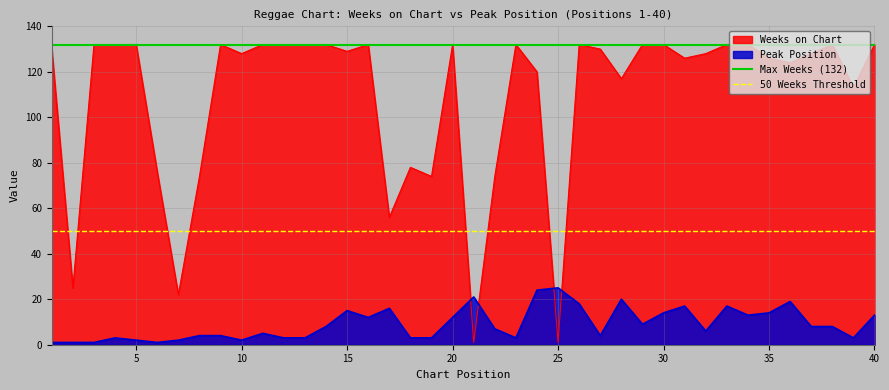

What is the maximum value for Weeks on Chart?

132